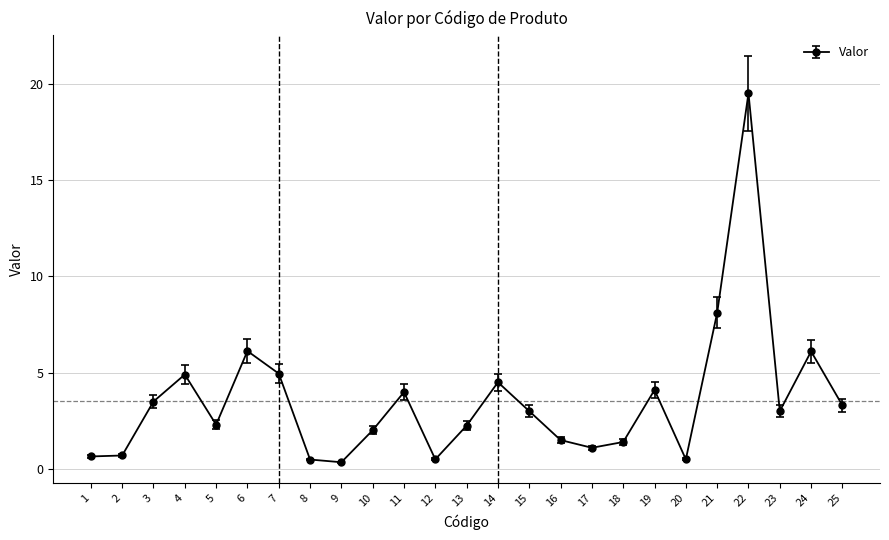

Count the number of categories in the chart.

25